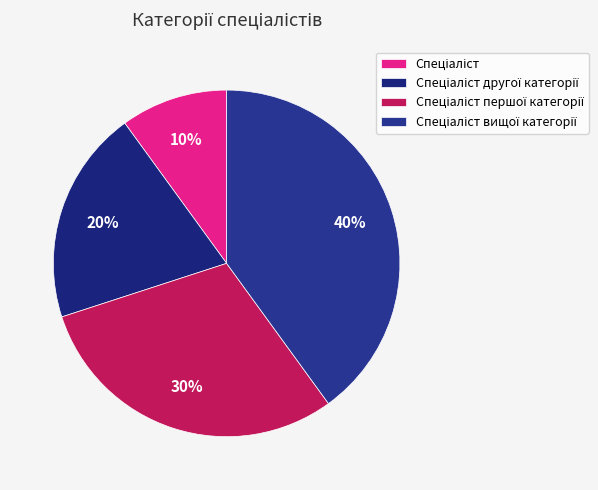

Is there a majority slice in this chart?

No